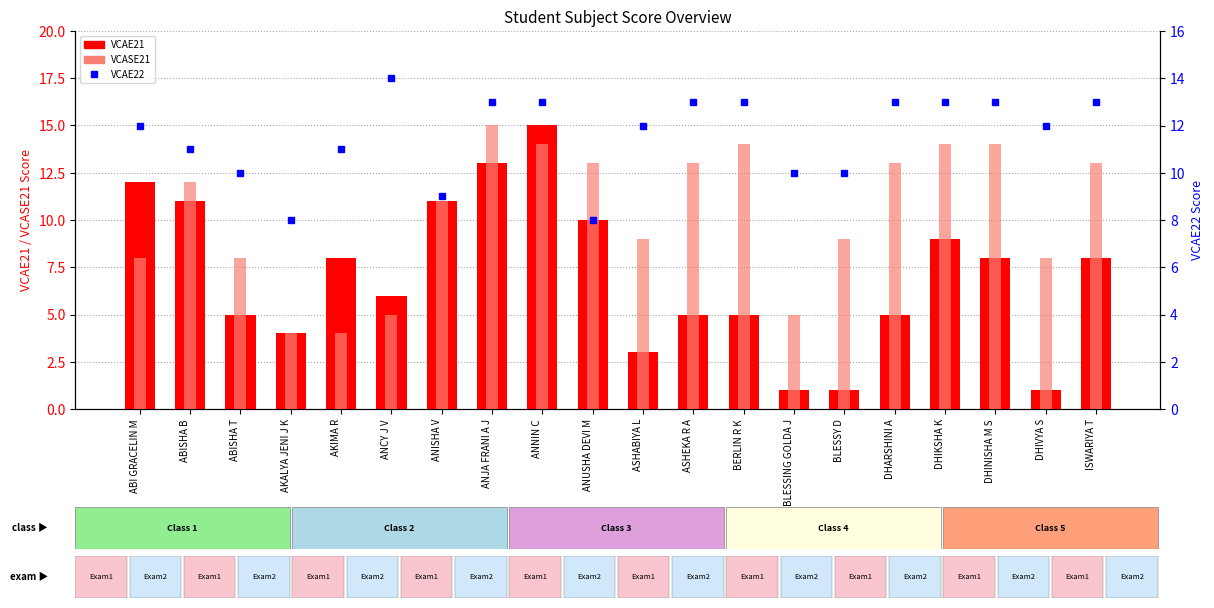

Rank the series by their maximum value, from highest to lowest.

VCAE21, VCASE21, VCAE22